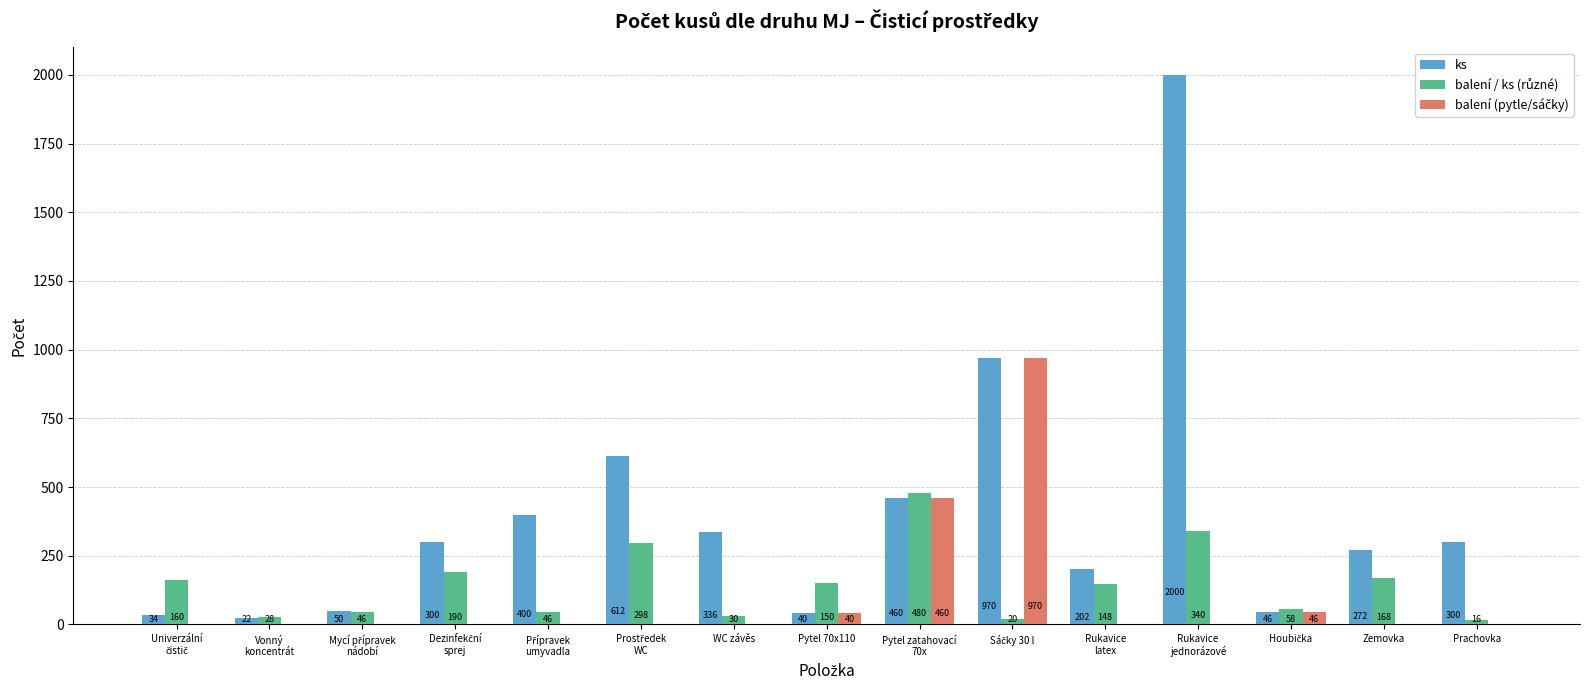

What is the sum of all ks values?

6044